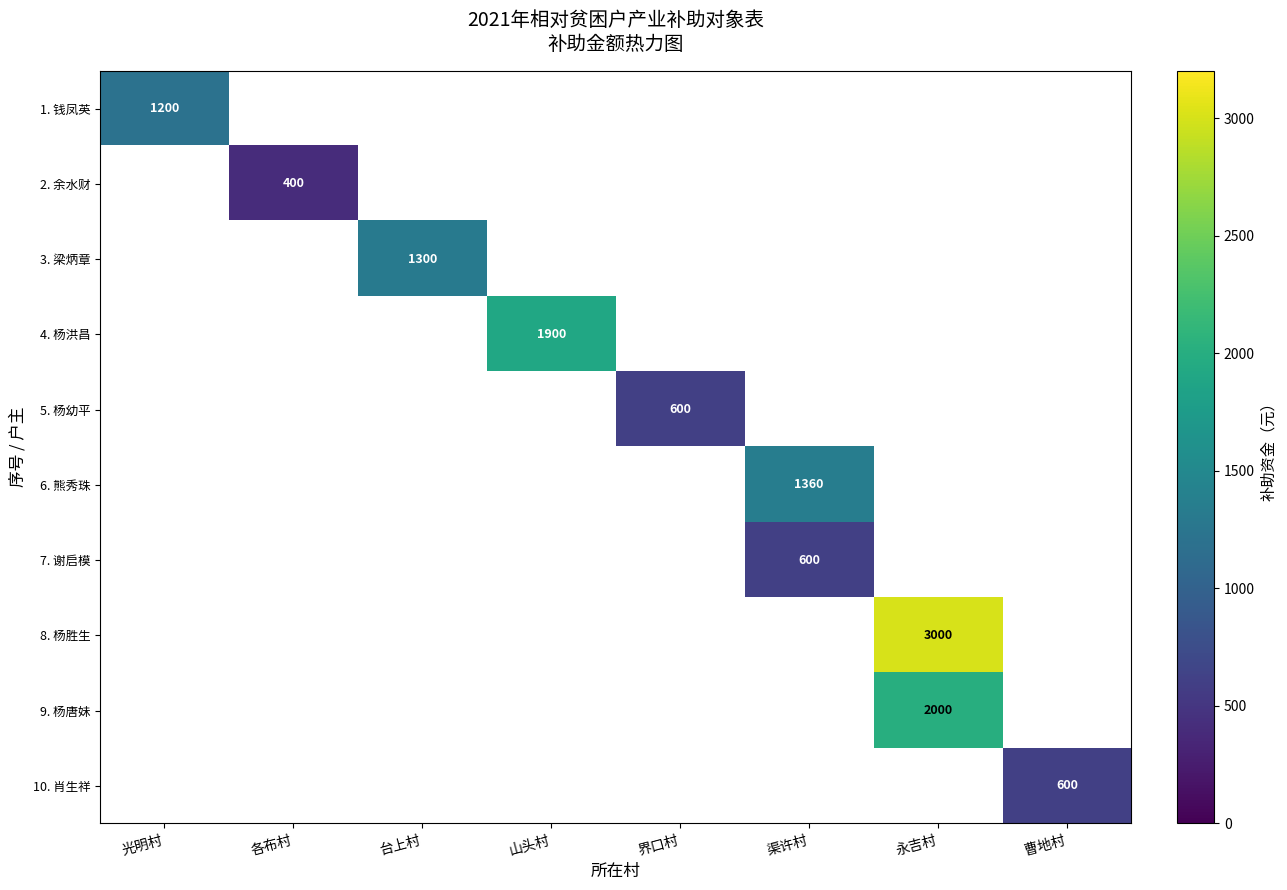

At how many categories does at least one series exceed 1386?

2